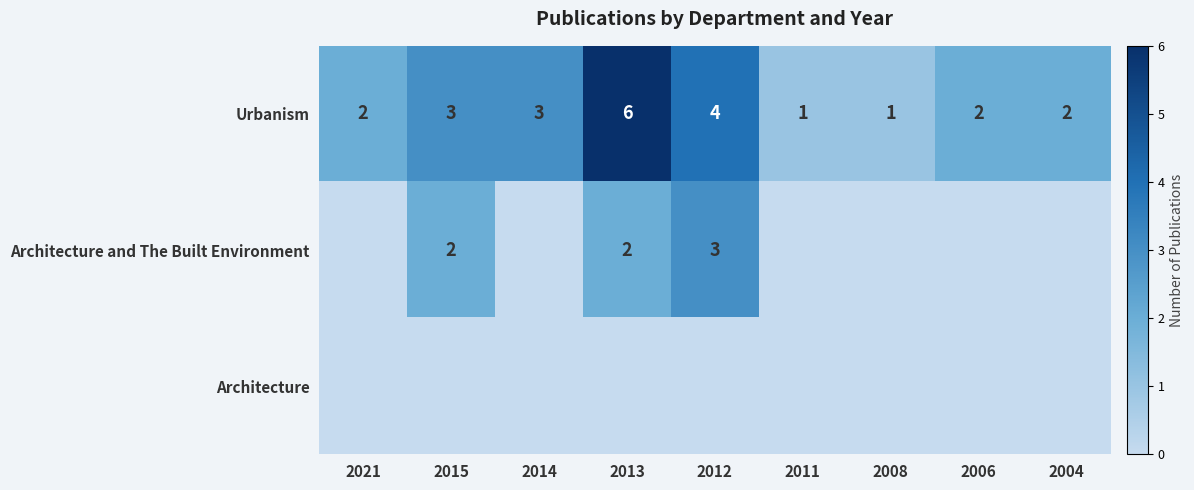

True or false: Urbanism has a value of 1 at 2008.

True